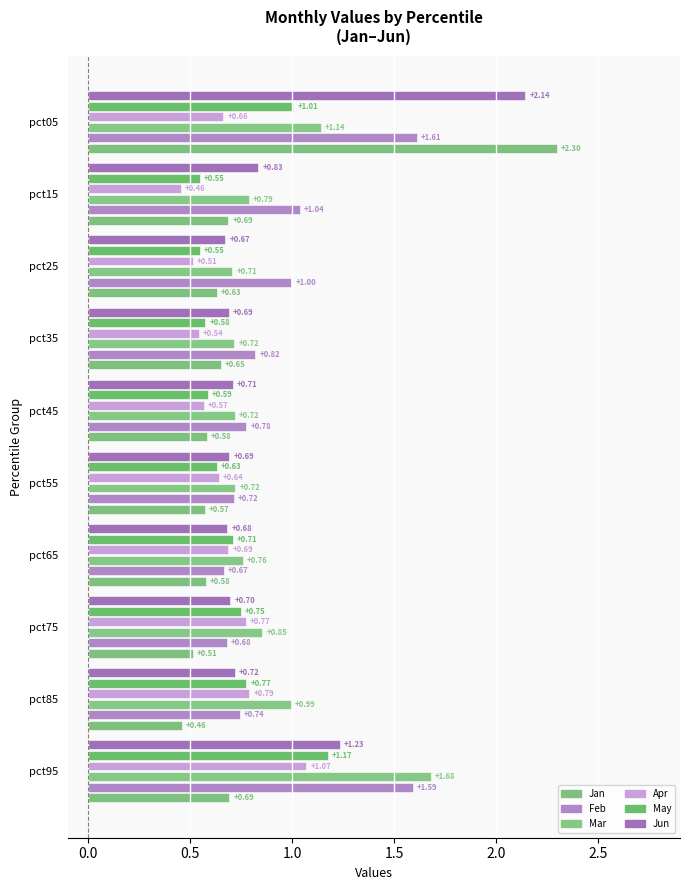

Reading left to right, what are all the values shown in this chart?

Jan: pct05=2.3	pct15=0.7	pct25=0.6	pct35=0.7	pct45=0.6	pct55=0.6	pct65=0.6	pct75=0.5	pct85=0.5	pct95=0.7
Feb: pct05=1.6	pct15=1.0	pct25=1.0	pct35=0.8	pct45=0.8	pct55=0.7	pct65=0.7	pct75=0.7	pct85=0.7	pct95=1.6
Mar: pct05=1.1	pct15=0.8	pct25=0.7	pct35=0.7	pct45=0.7	pct55=0.7	pct65=0.8	pct75=0.9	pct85=1.0	pct95=1.7
Apr: pct05=0.7	pct15=0.5	pct25=0.5	pct35=0.5	pct45=0.6	pct55=0.6	pct65=0.7	pct75=0.8	pct85=0.8	pct95=1.1
May: pct05=1.0	pct15=0.5	pct25=0.5	pct35=0.6	pct45=0.6	pct55=0.6	pct65=0.7	pct75=0.7	pct85=0.8	pct95=1.2
Jun: pct05=2.1	pct15=0.8	pct25=0.7	pct35=0.7	pct45=0.7	pct55=0.7	pct65=0.7	pct75=0.7	pct85=0.7	pct95=1.2